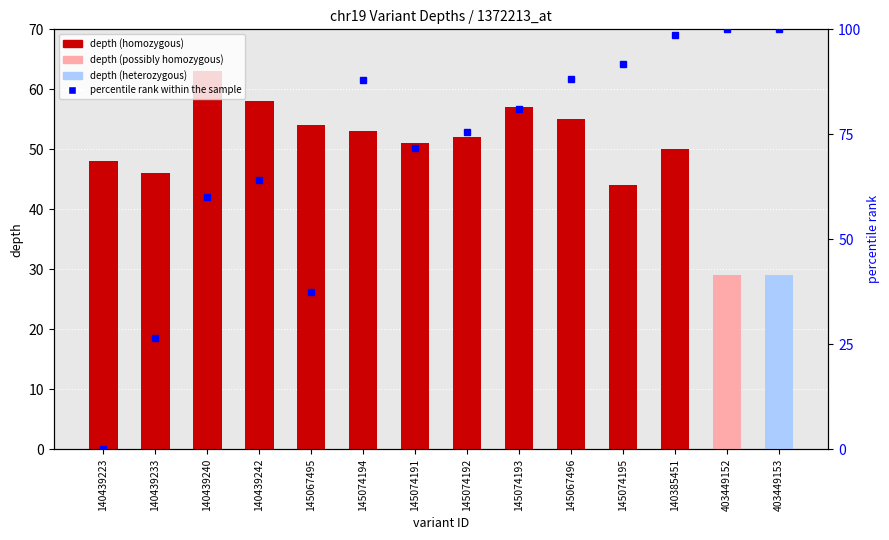

Is the value of depth at 140439242 greater than the value of percentile rank within the sample at 145074192?

No